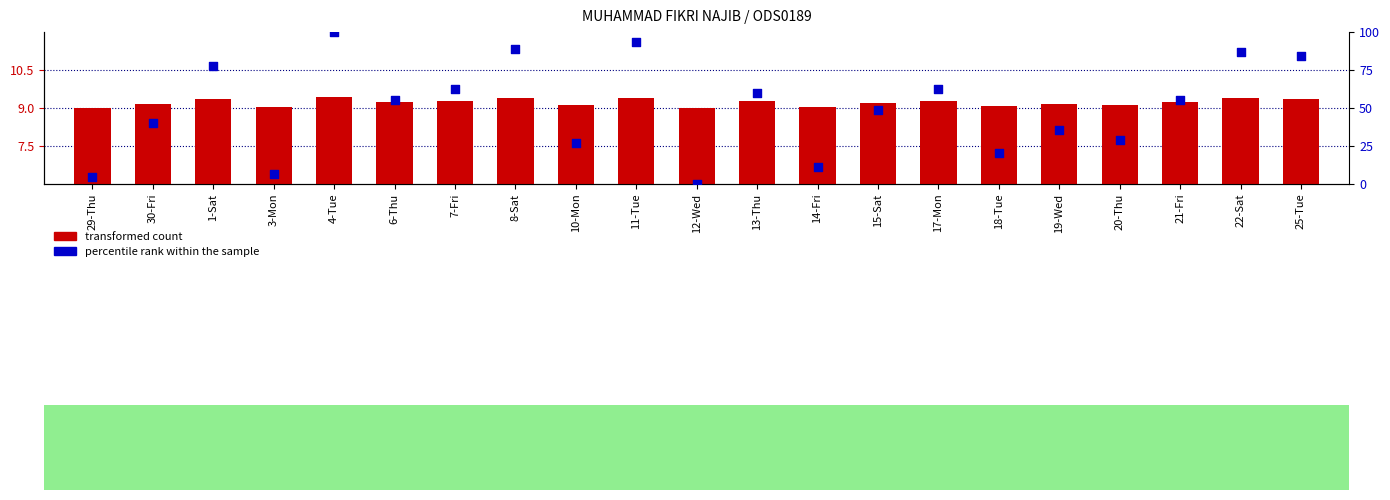

At which category is the sum across all series the highest?

4-Tue